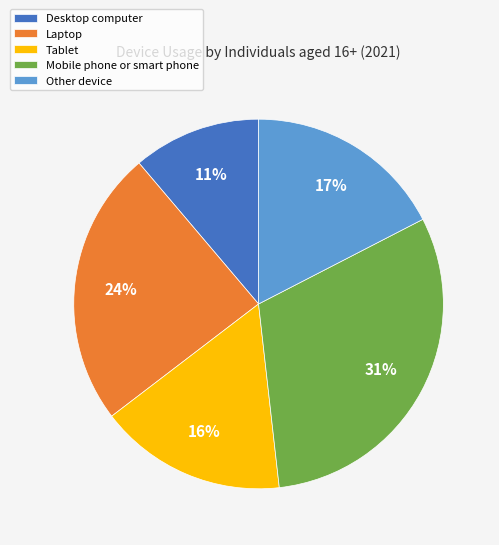

To the nearest percent, what percentage of the pie is Desktop computer?

11%